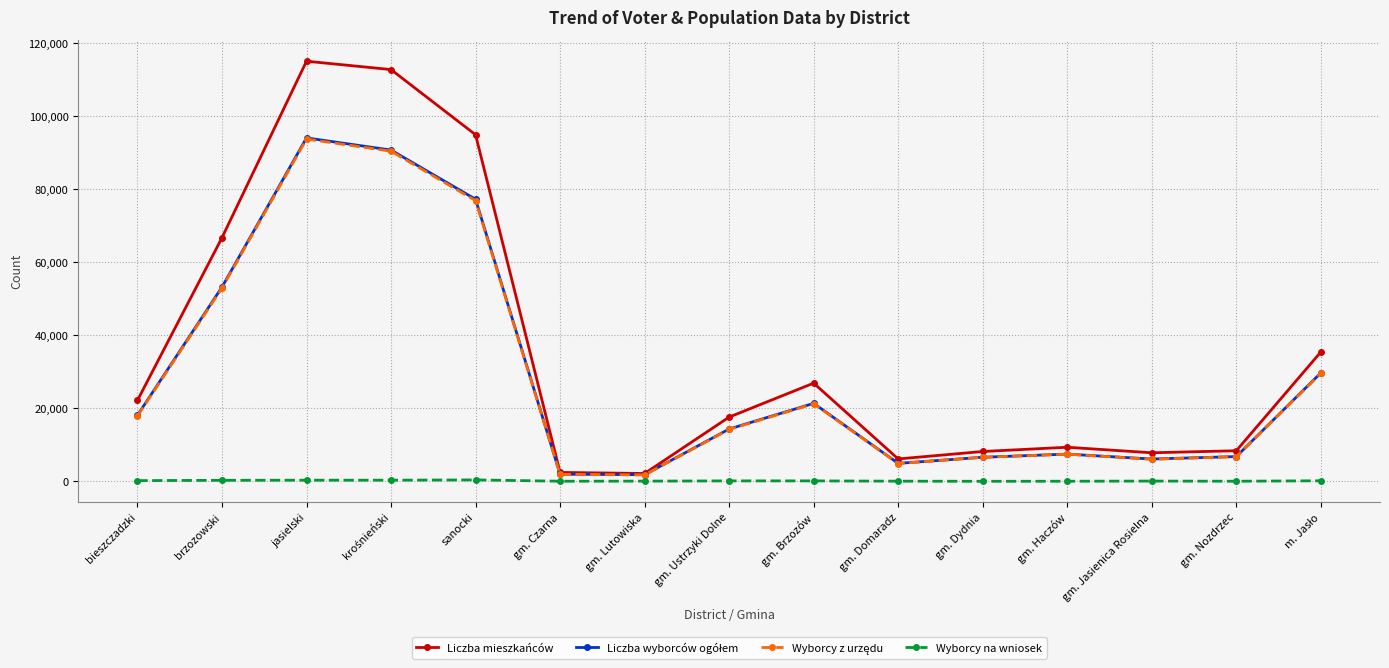

Count the number of data series in this chart.

4